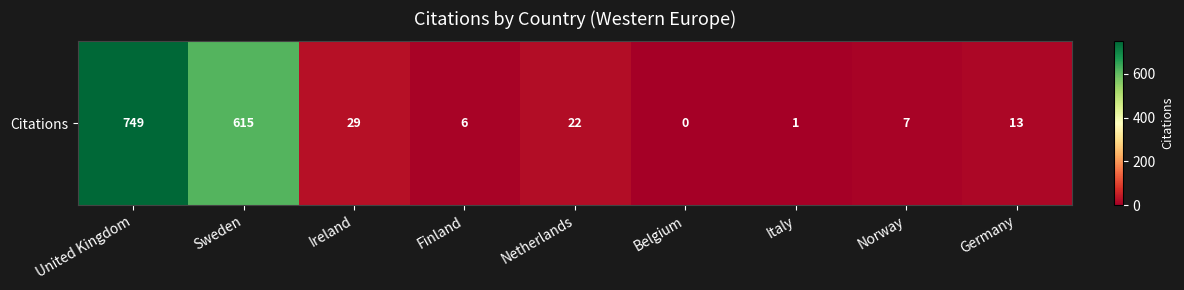

Rank the categories by value from lowest to highest.

Belgium, Italy, Finland, Norway, Germany, Netherlands, Ireland, Sweden, United Kingdom